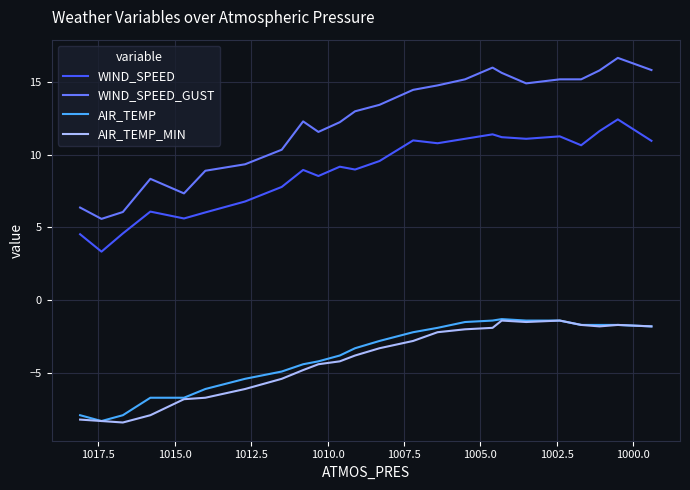

The value of AIR_TEMP at 21 is -1.1. True or false?

False